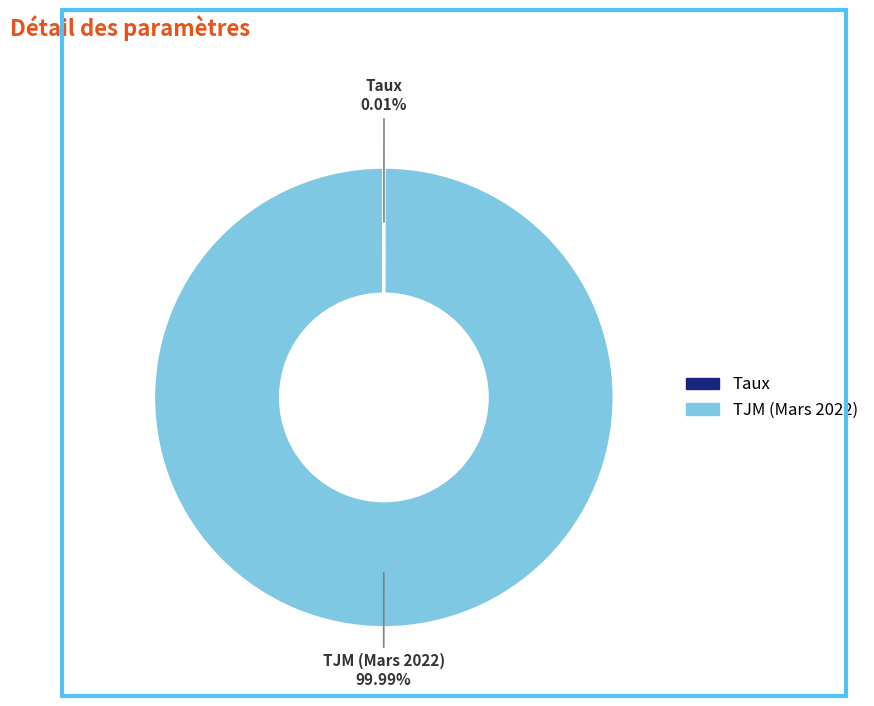

Which slice is the largest?

TJM (Mars 2022)